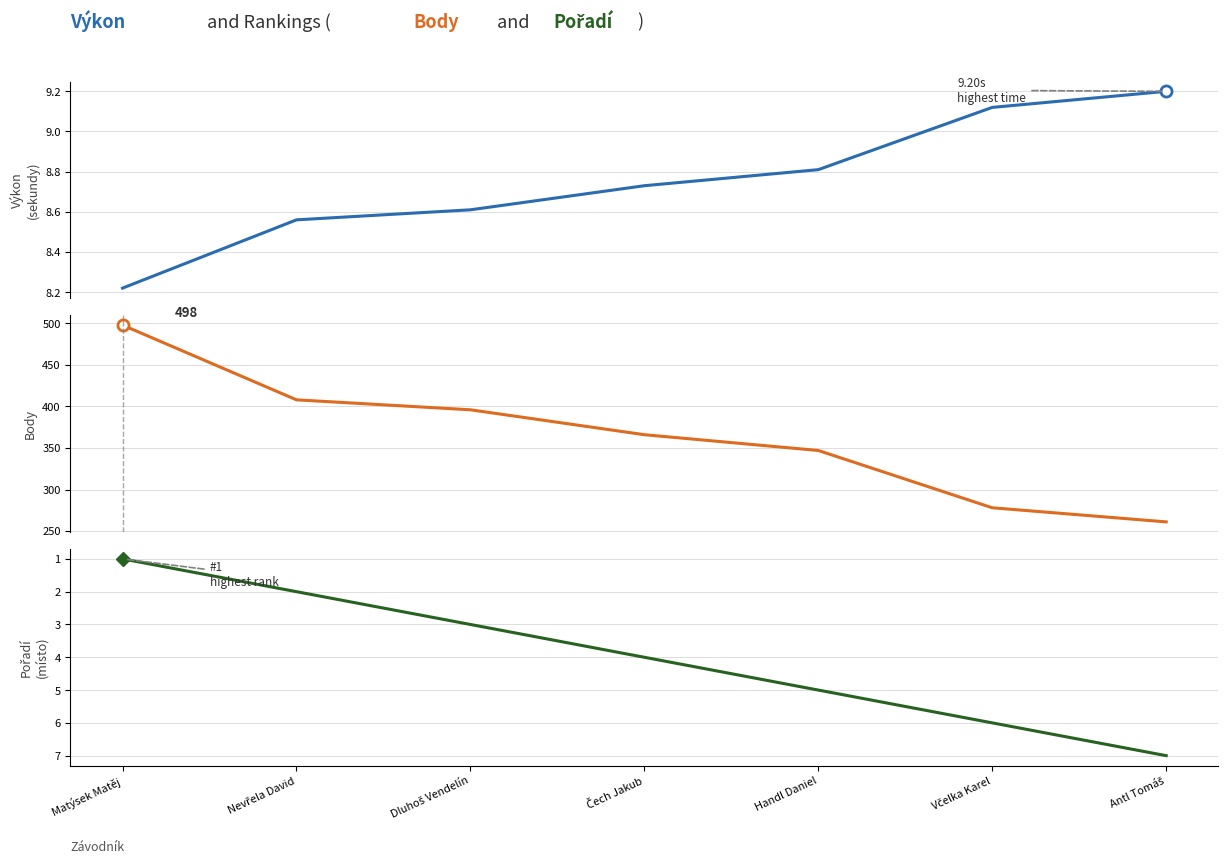

What is the label of the 2nd point from the right?

Včelka Karel